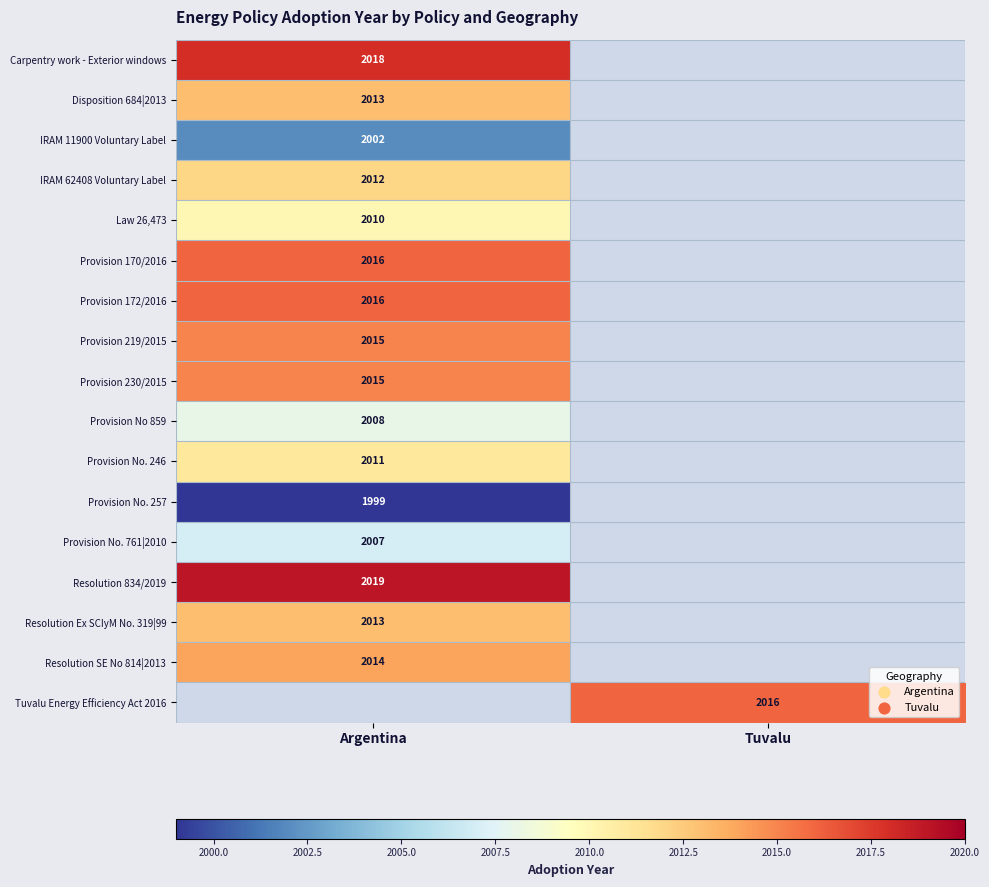

What is the minimum value shown in the chart?

1999.0